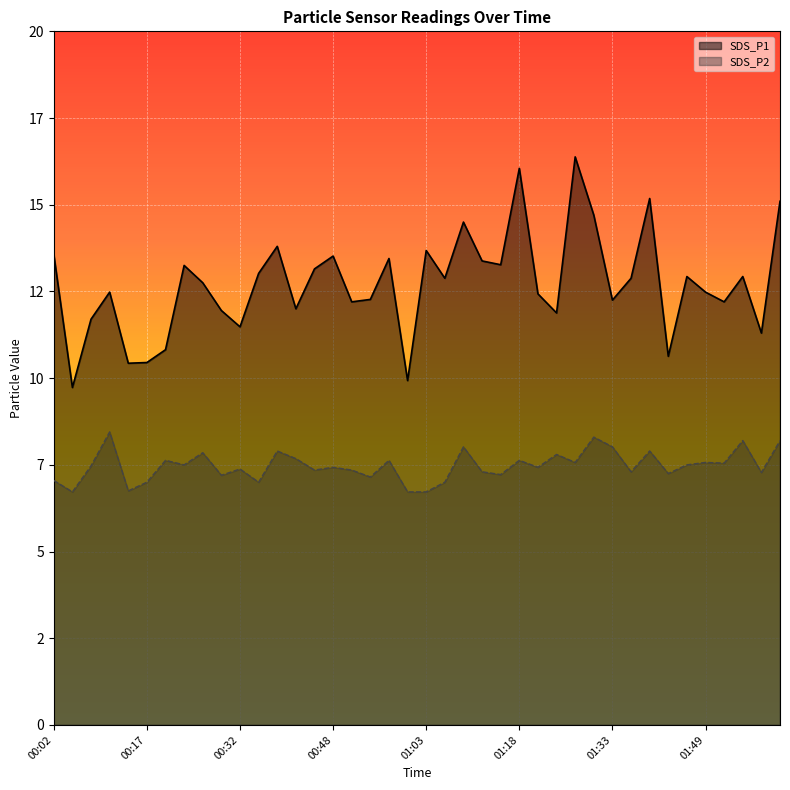

Where is SDS_P1 nearest to the value 13?

00:35